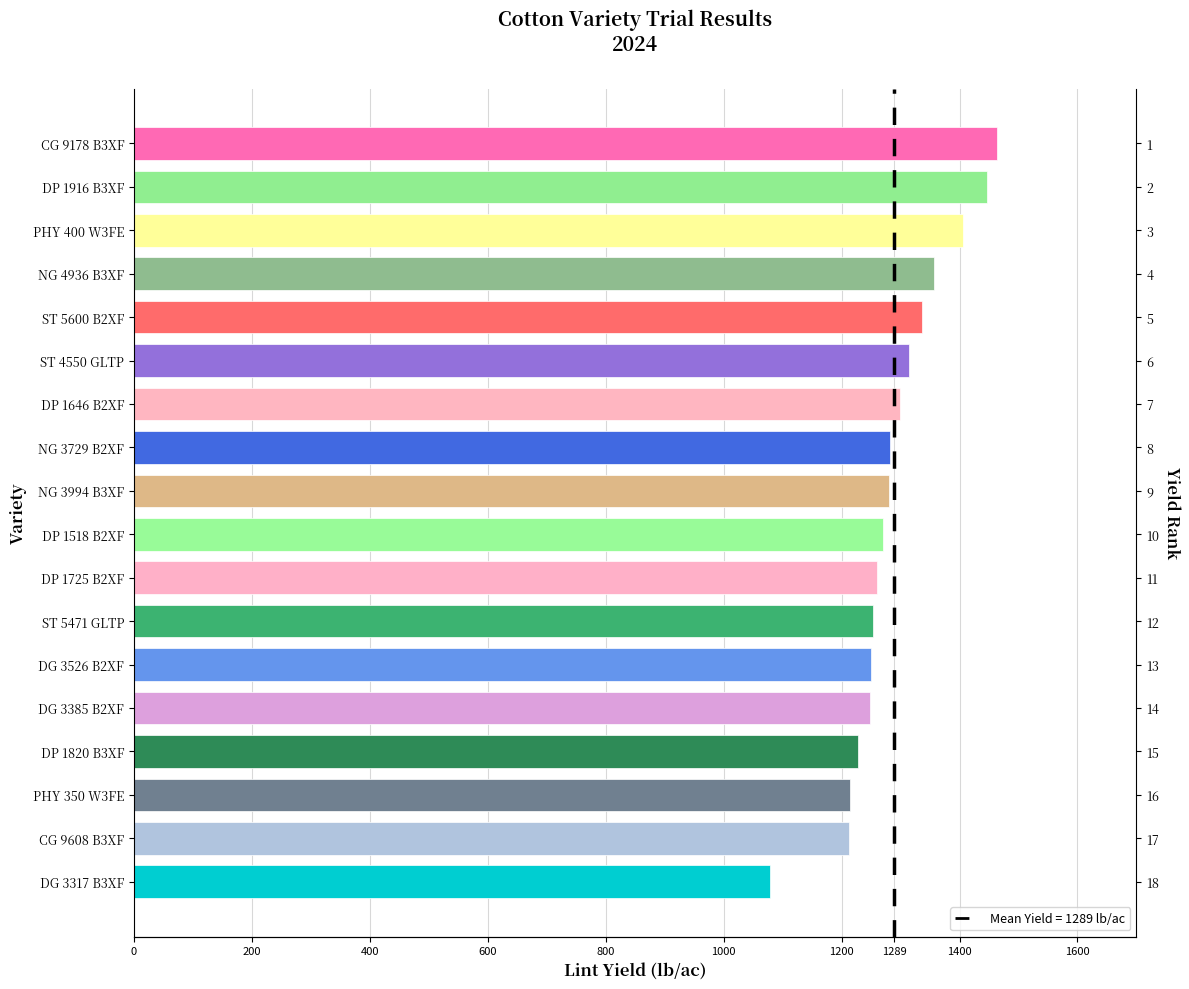

How many bars are there in total?

18